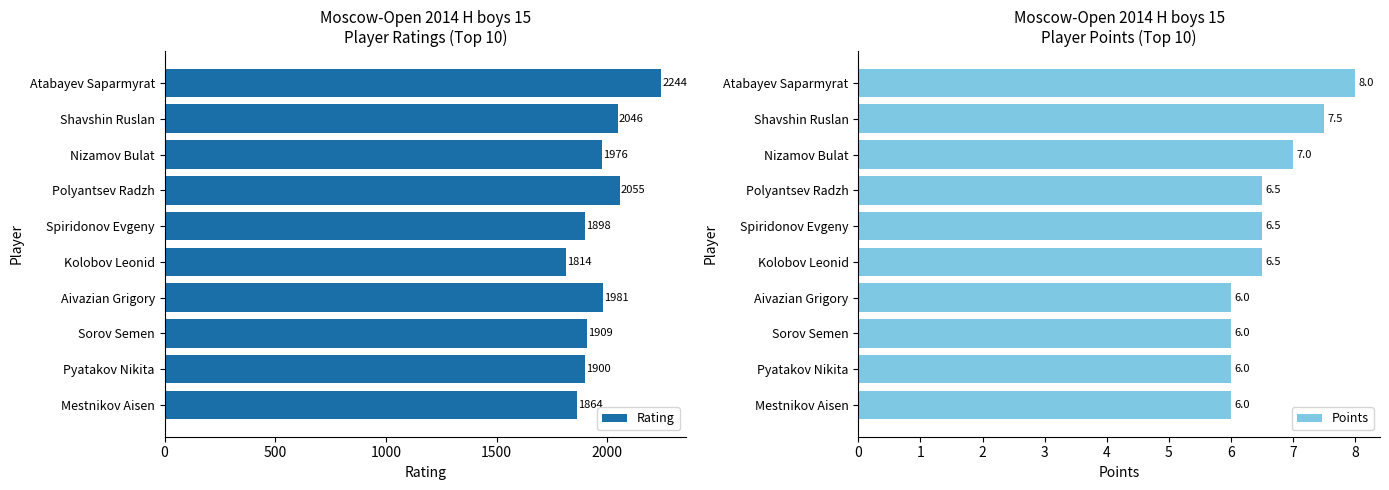

How many groups of bars are there?

10